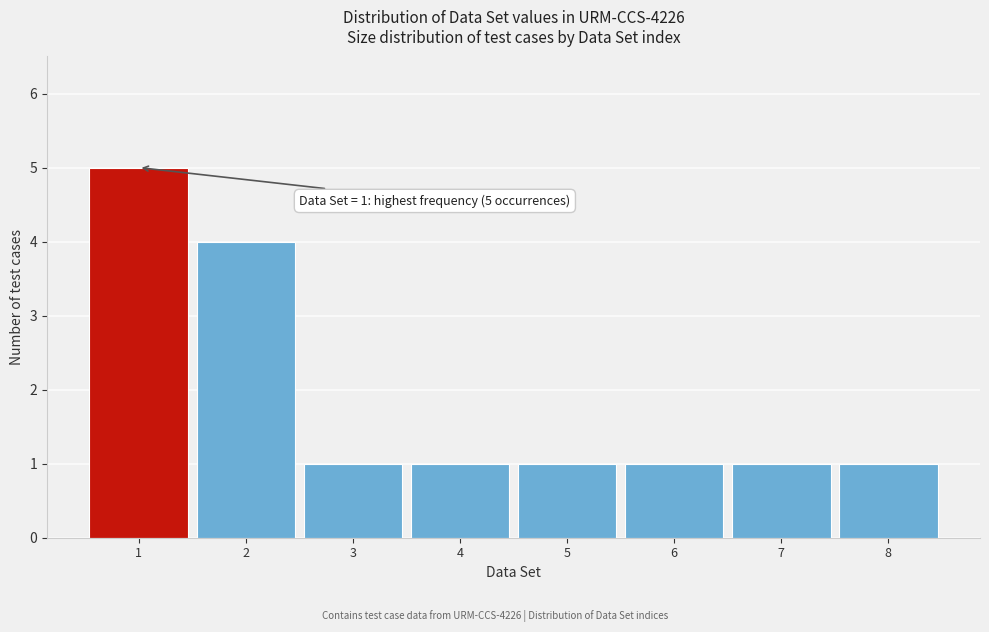

Reading left to right, transcribe all the data shown in this chart.

5	4	1	1	1	1	1	1